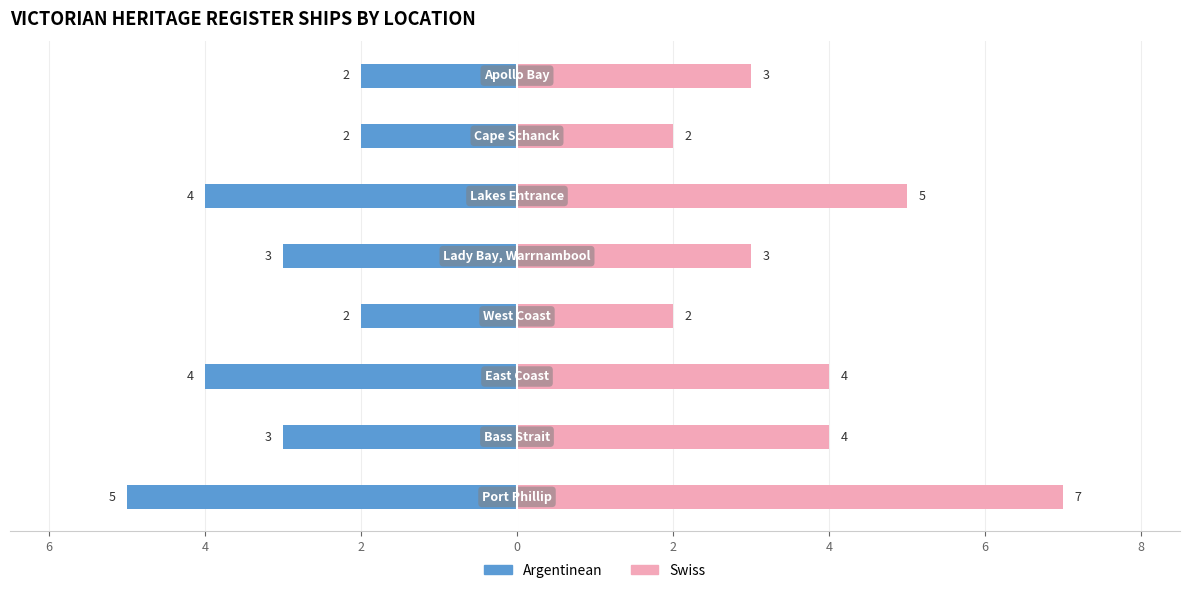

List the series in order of their peak value, highest first.

Swiss, Argentinean